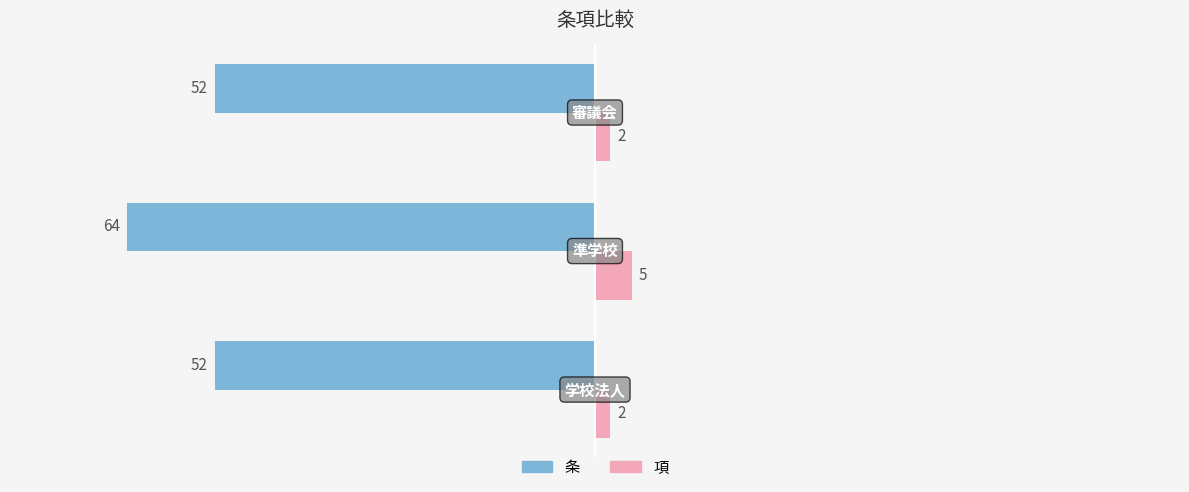

List the series in order of their peak value, lowest first.

条, 項